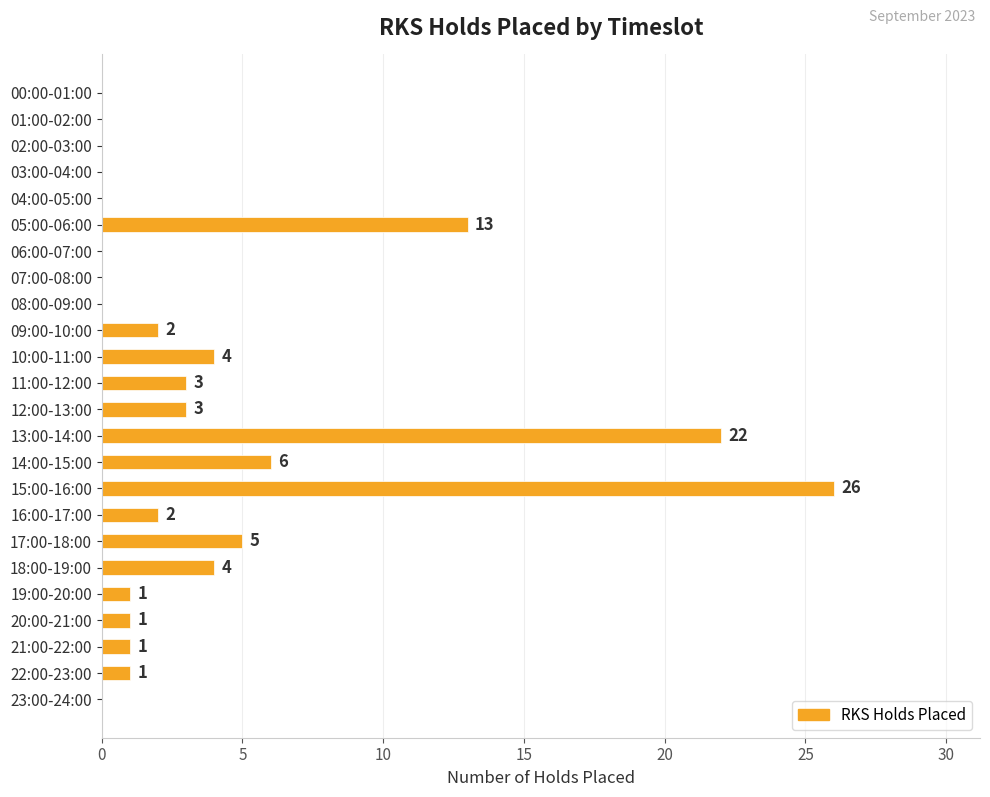

What is the greatest value displayed?

26